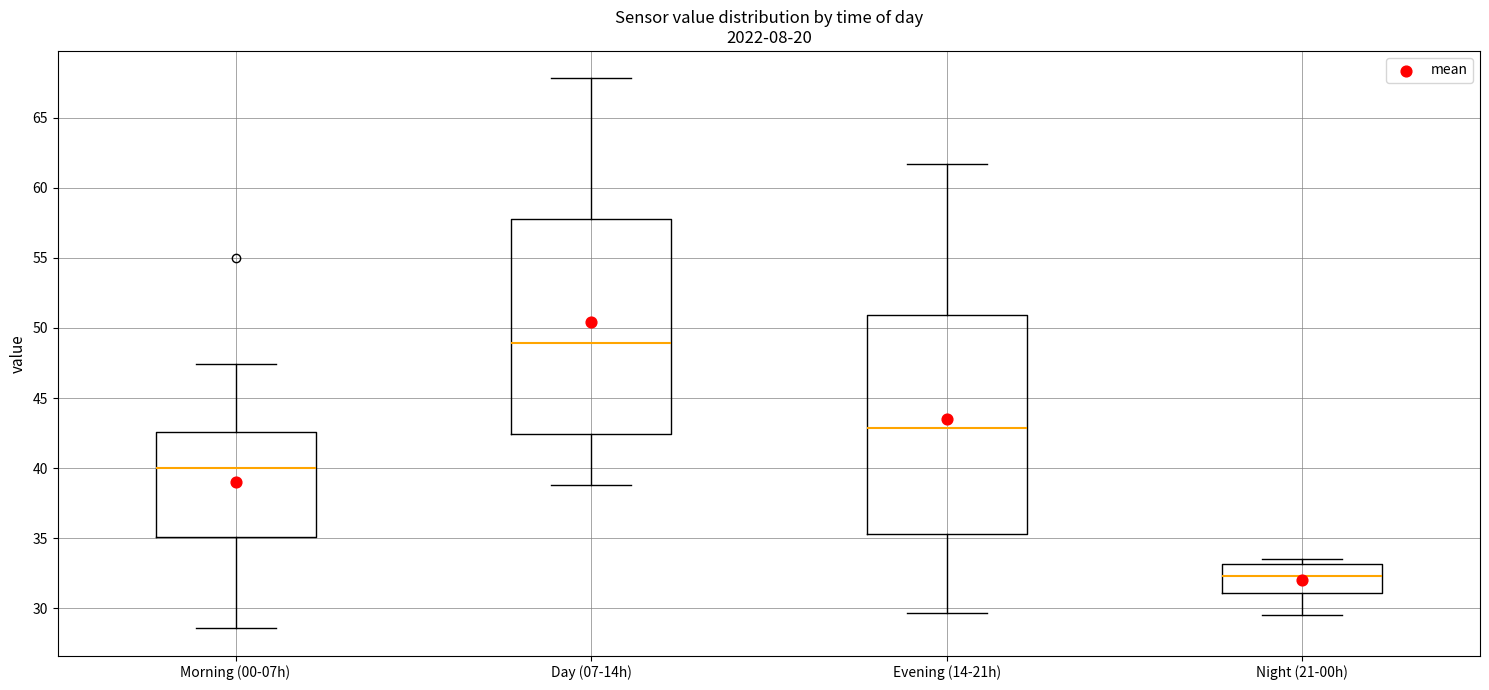

Reading left to right, read every box against the y-axis: the position of its median line, the range the box covers, and the ends of its whiskers. The values are not printed on the chart, so give them approximately, as read against the axis.

Morning (00-07h): median 40.0, box 35.0 to 42.5, whiskers 28.5 to 47.5
Day (07-14h): median 49.0, box 42.5 to 58.0, whiskers 39.0 to 68.0
Evening (14-21h): median 43.0, box 35.5 to 51.0, whiskers 29.5 to 61.5
Night (21-00h): median 32.5, box 31.0 to 33.0, whiskers 29.5 to 33.5